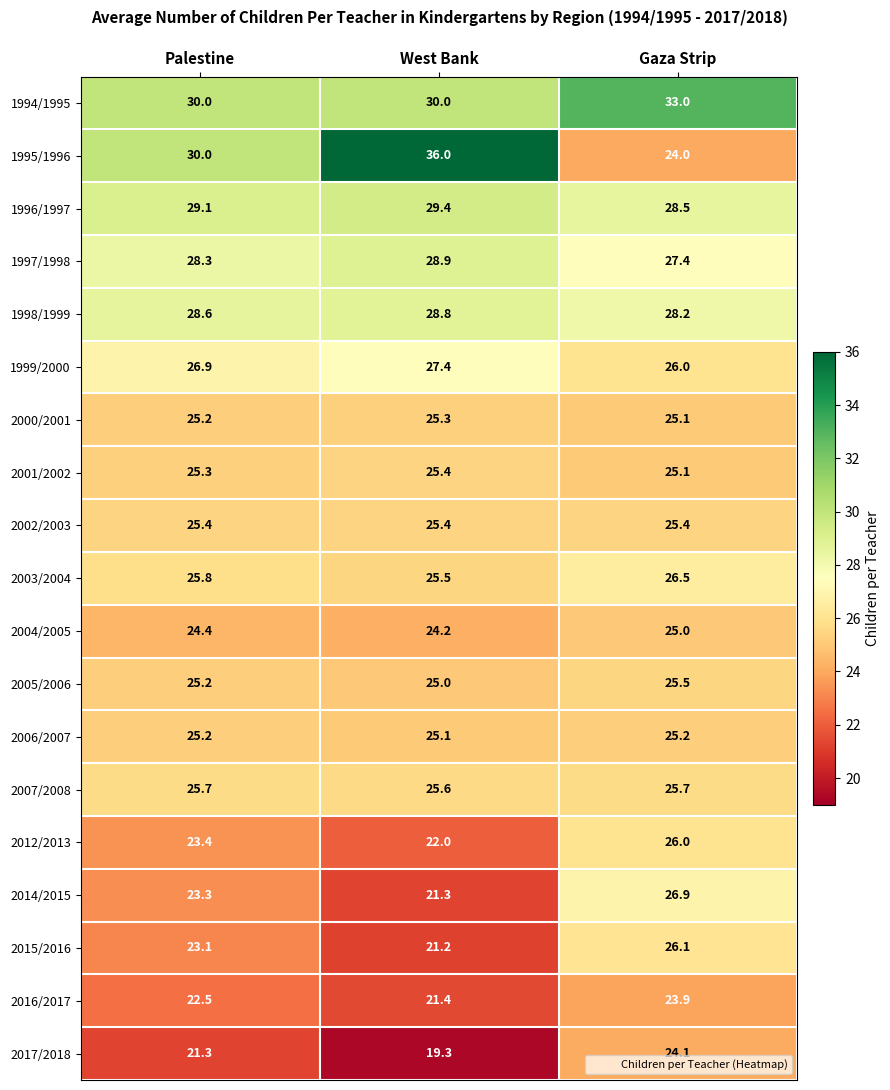

What is the approximate value of 2001/2002 at Palestine?

25.3